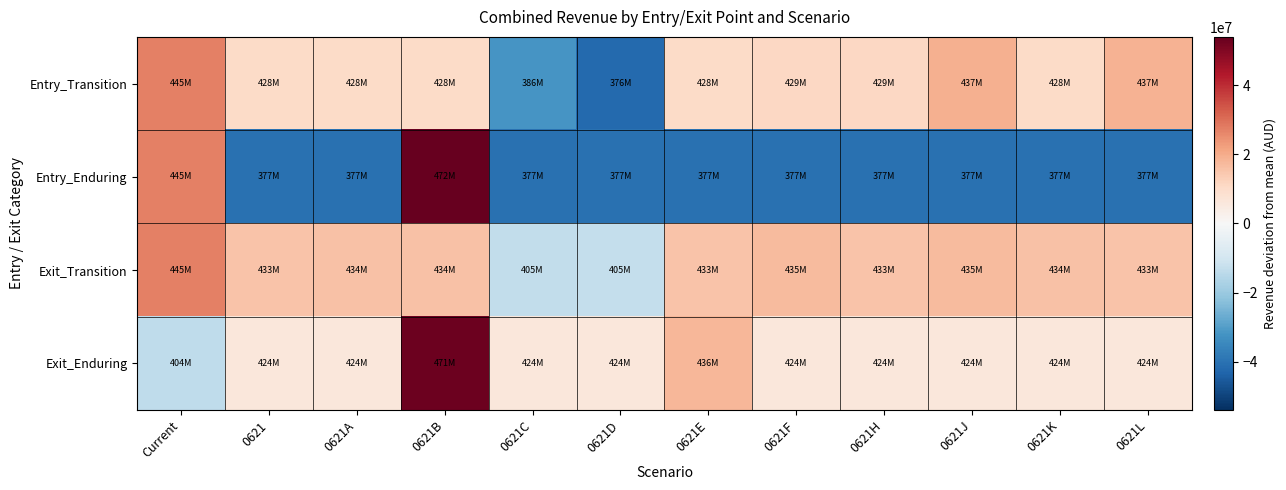

At 0621H, list the series in order from smallest to largest.

Entry_Enduring, Exit_Enduring, Entry_Transition, Exit_Transition